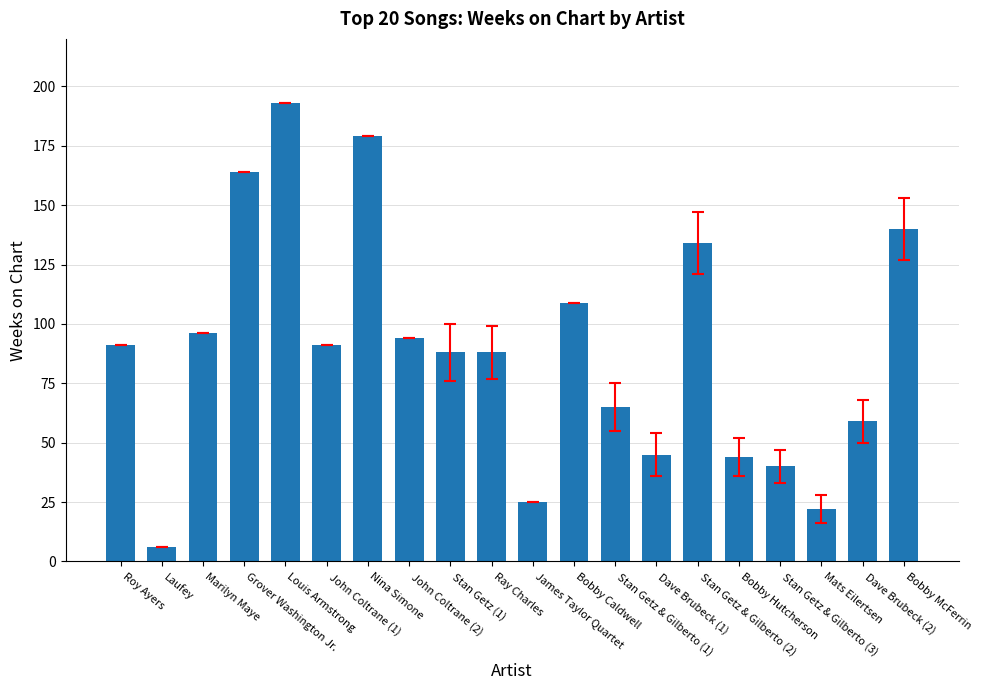

What is the difference between the maximum and minimum values?

187